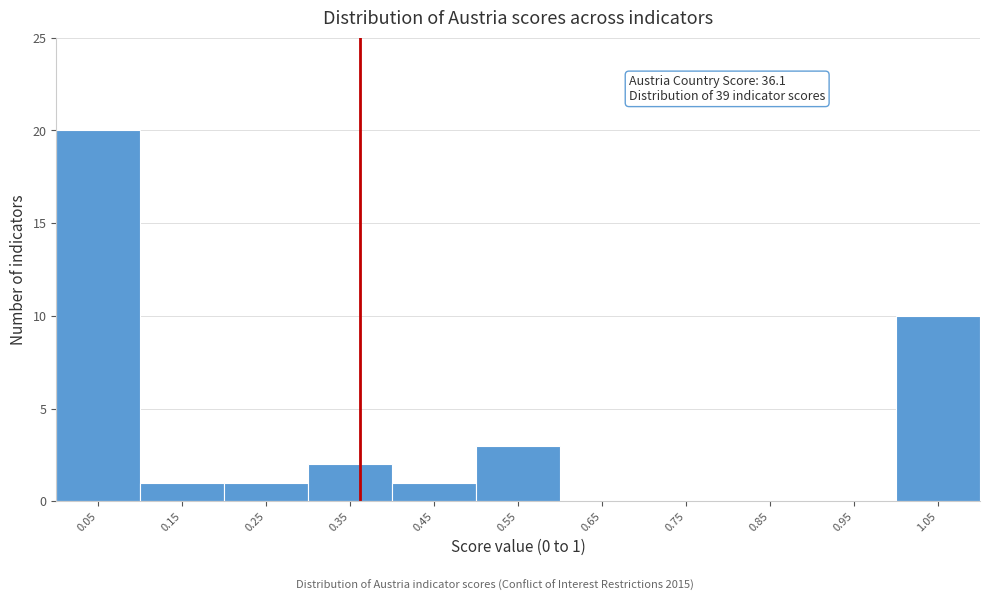

Over which range of the x-axis is the bar tallest?

0.0 to 0.1